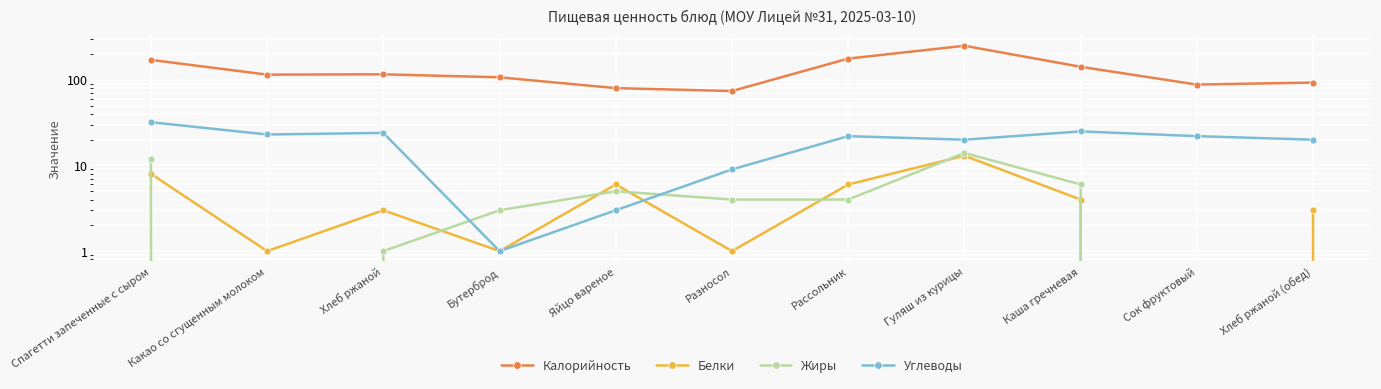

Which series has the largest range (max minus min)?

Калорийность